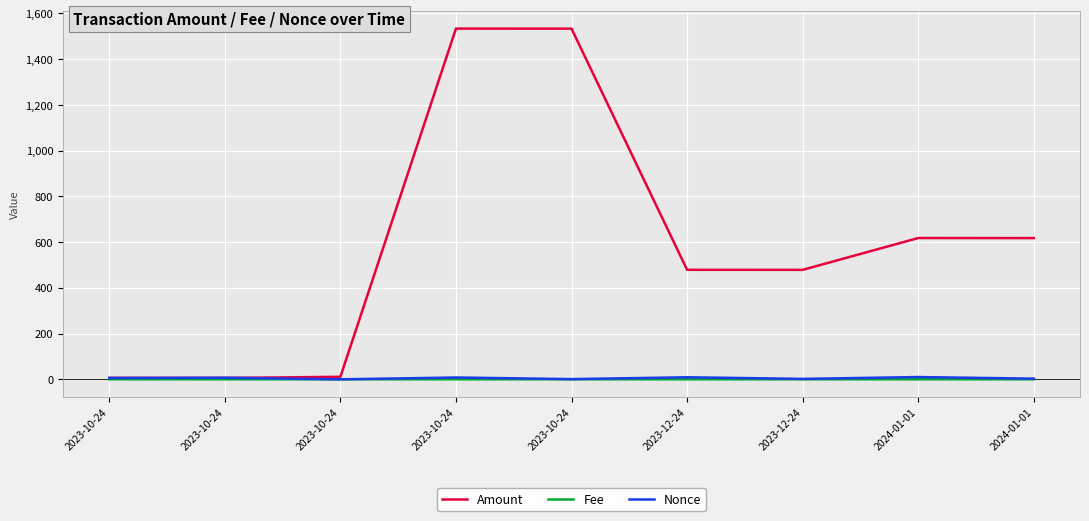

True or false: Fee has a value of 0.2 at 2023-10-24.

True